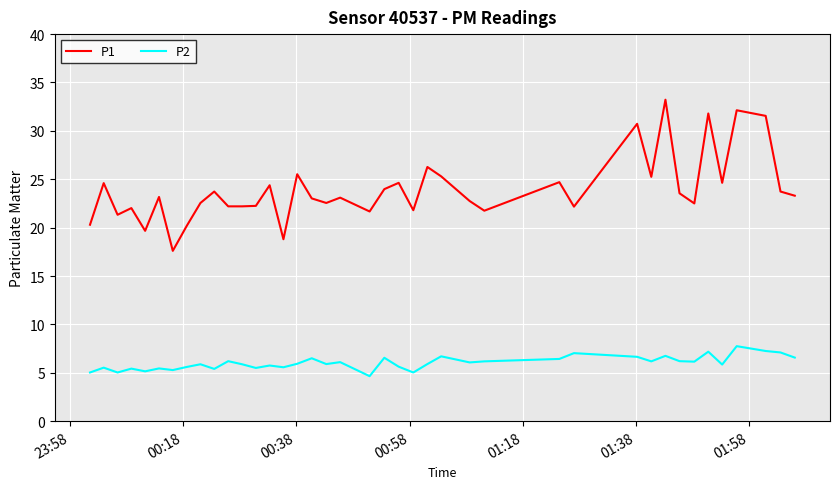

Rank the series by their maximum value, from highest to lowest.

P1, P2